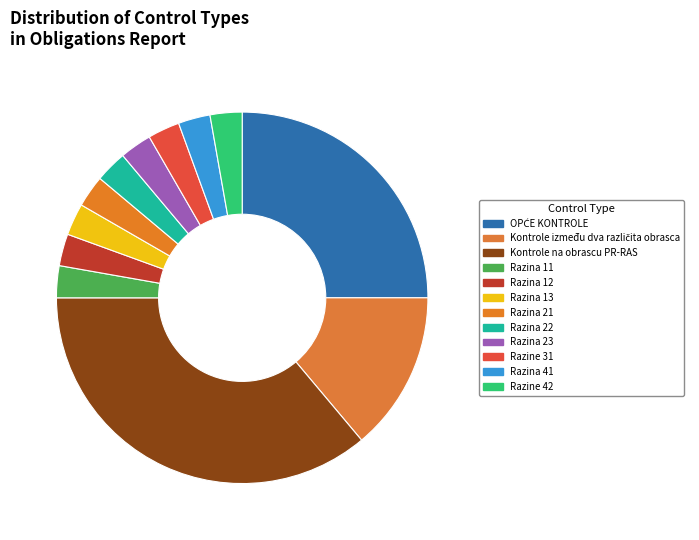

The Razine 31 slice represents 3% of the pie. True or false?

True